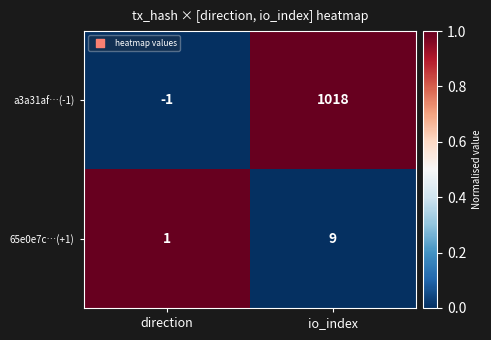

What is the difference between the highest and lowest values at direction?

2